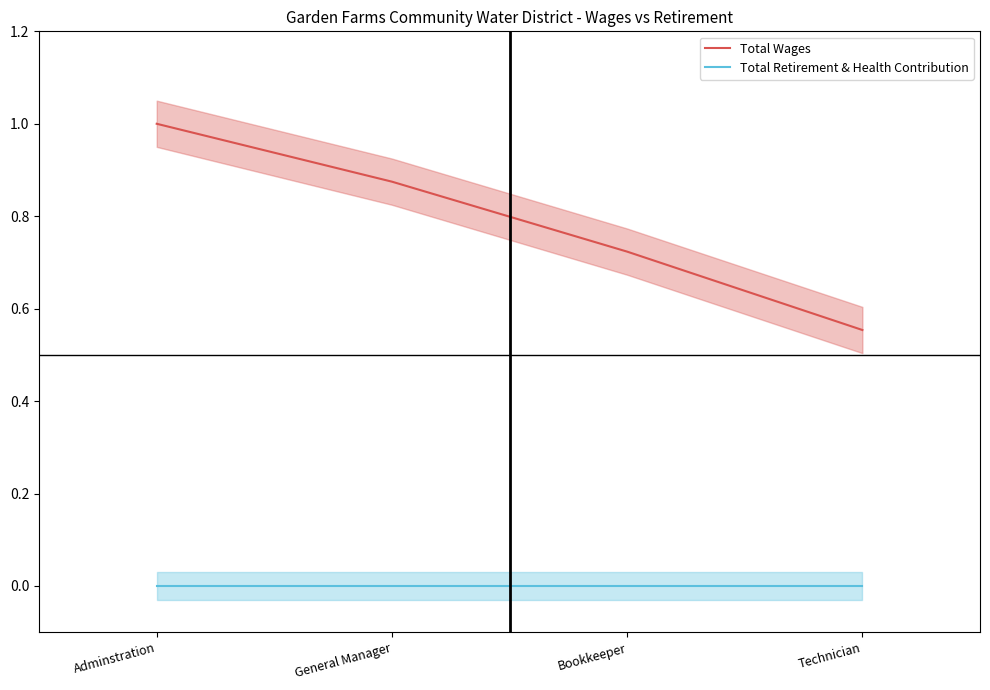

What is the label of the 4th point from the left?

Technician